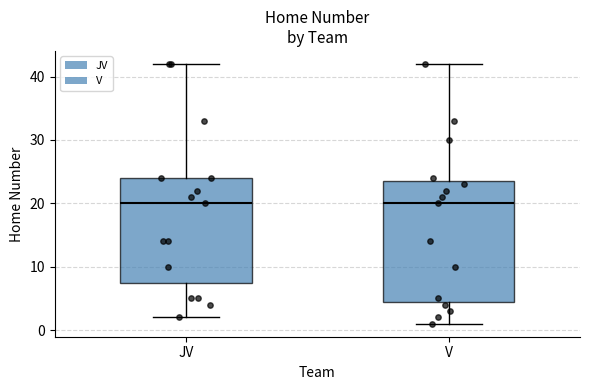

Reading left to right, read every box against the y-axis: the position of its median line, the range the box covers, and the ends of its whiskers. The values are not printed on the chart, so give them approximately, as read against the axis.

JV: median 20, box 8 to 24, whiskers 2 to 42
V: median 20, box 5 to 24, whiskers 1 to 42